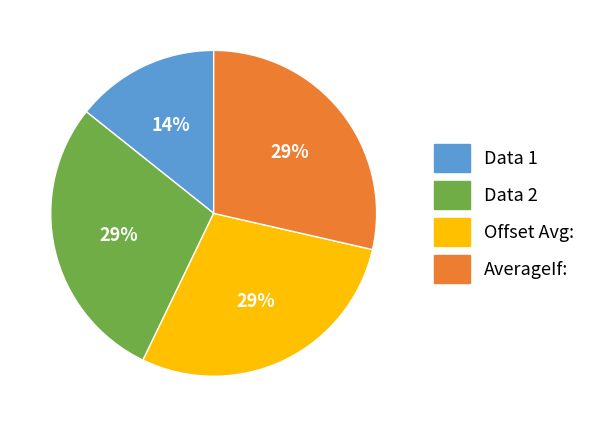

Which category has the smallest portion of the pie?

Data 1